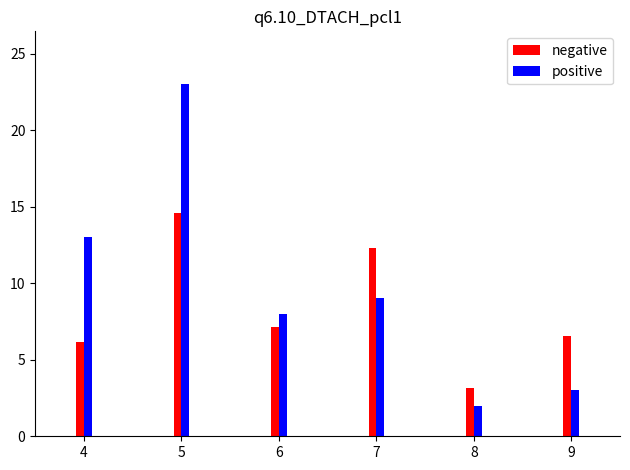

Are the bars grouped side by side (vs. stacked)?

Yes